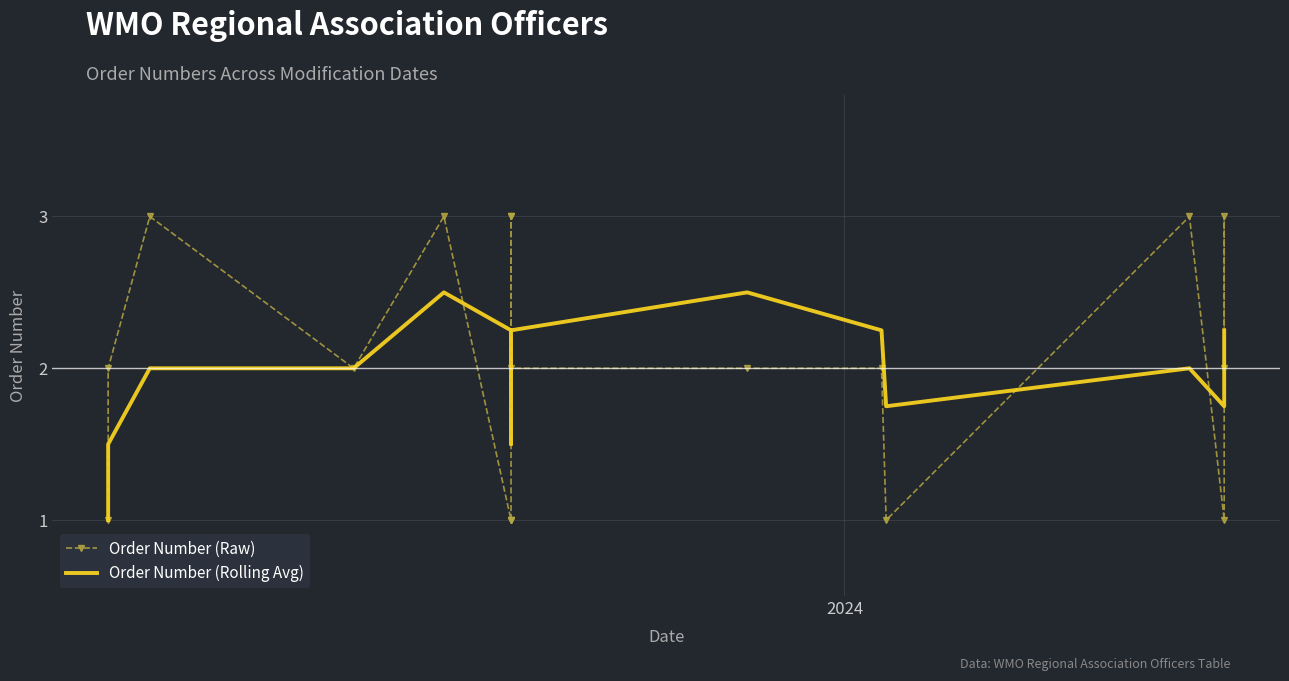

Reading left to right, extract all data points from this chart.

Order Number (Raw): 1.0	2.0	3.0	2.0	3.0	1.0	1.0	1.0	3.0	3.0	2.0	2.0	2.0	1.0	3.0	1.0	3.0	2.0
Order Number (Rolling Avg): 1.0	1.5	2.0	2.0	2.5	2.2	1.8	1.5	1.5	2.0	2.2	2.5	2.2	1.8	2.0	1.8	2.0	2.2